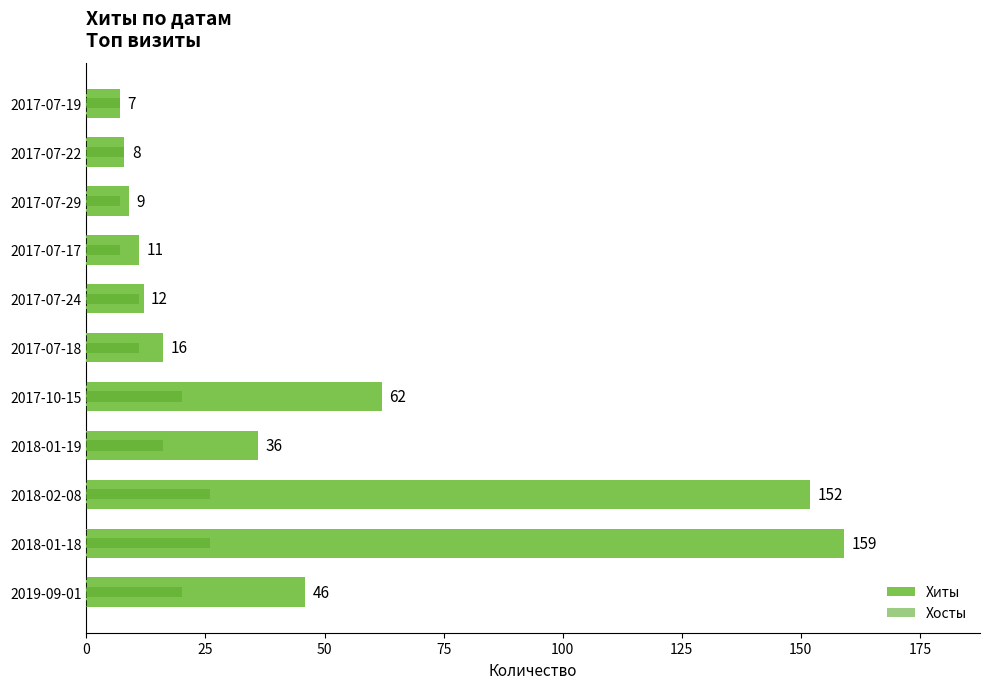

Rank the series at 2018-01-18 from highest to lowest value.

Хиты, Хосты